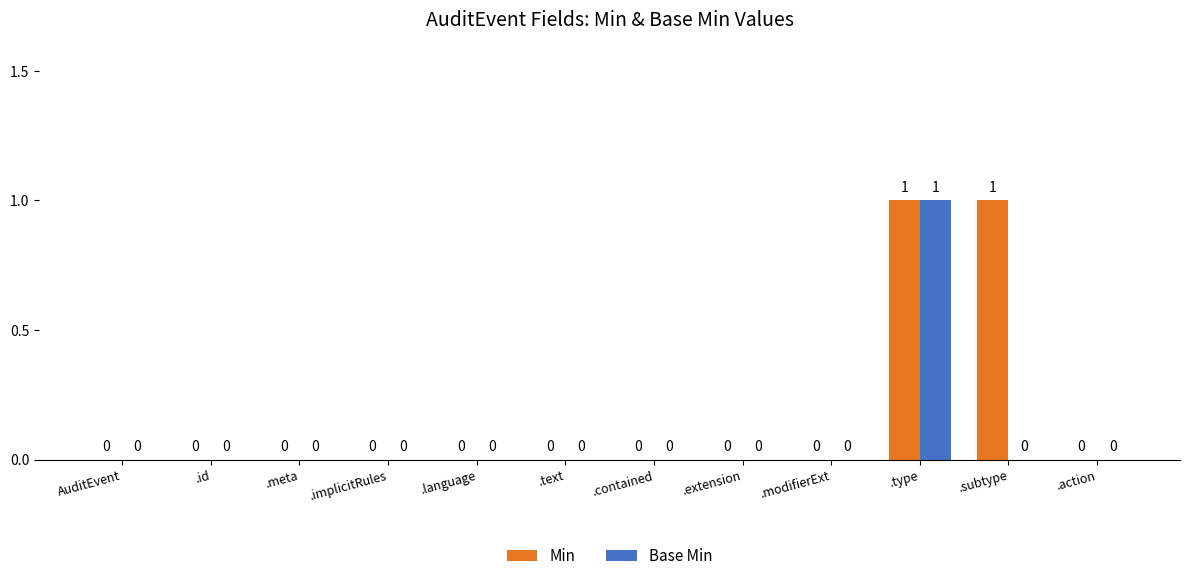

How many Base Min values are between 0 and 1?

12